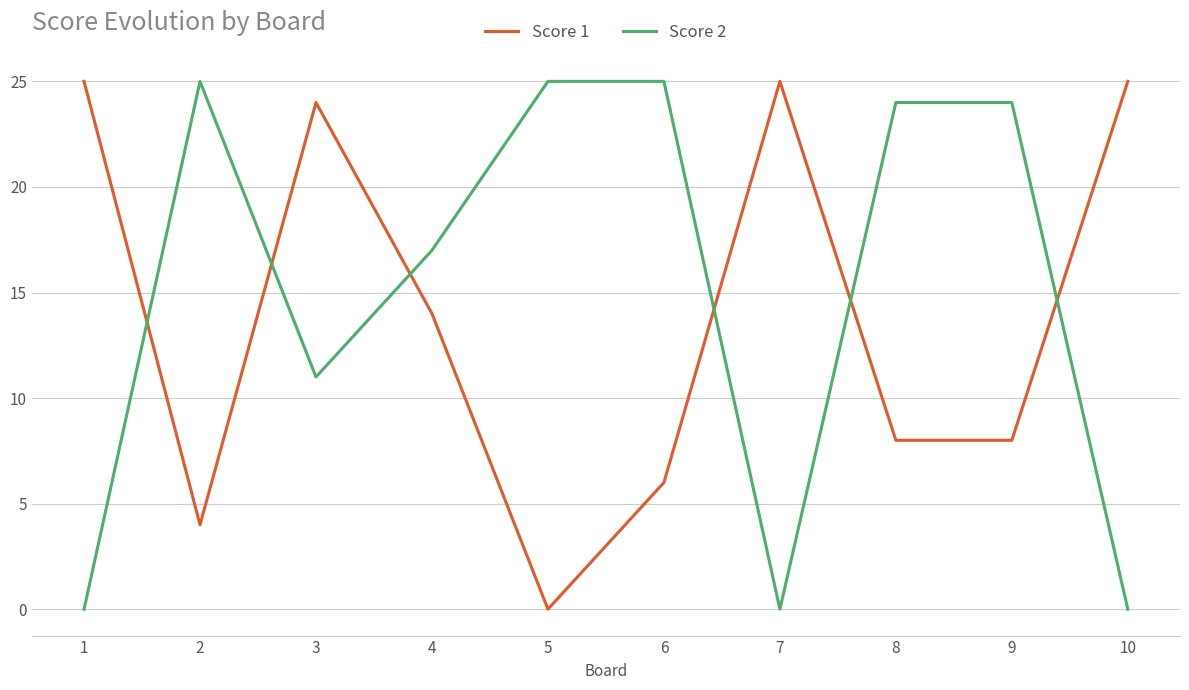

Is this an area chart (filled region under the line)?

No